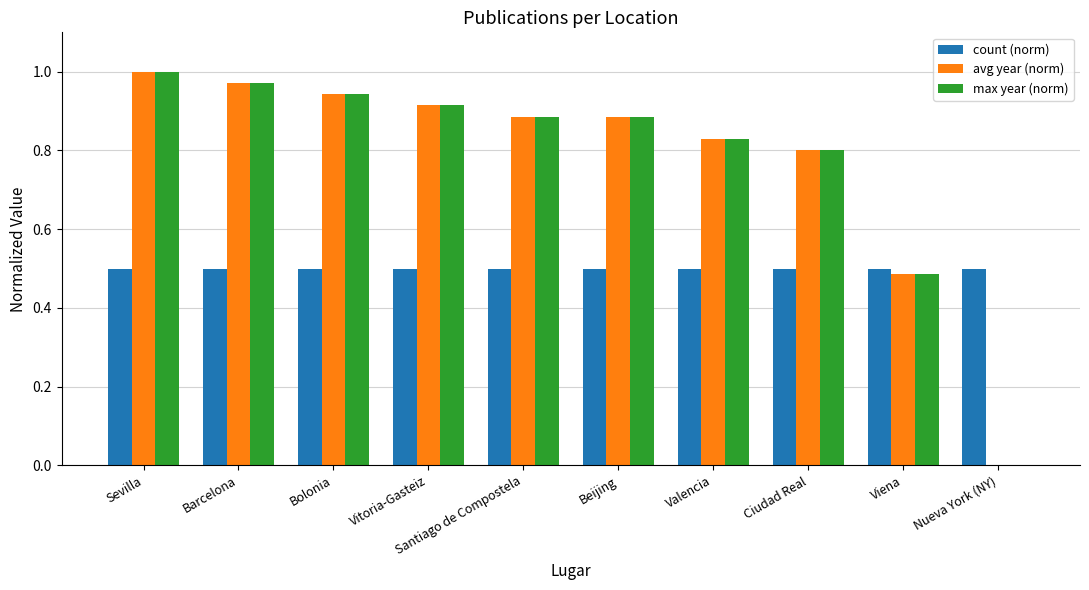

At which category does the chart reach its peak across all series?

Sevilla